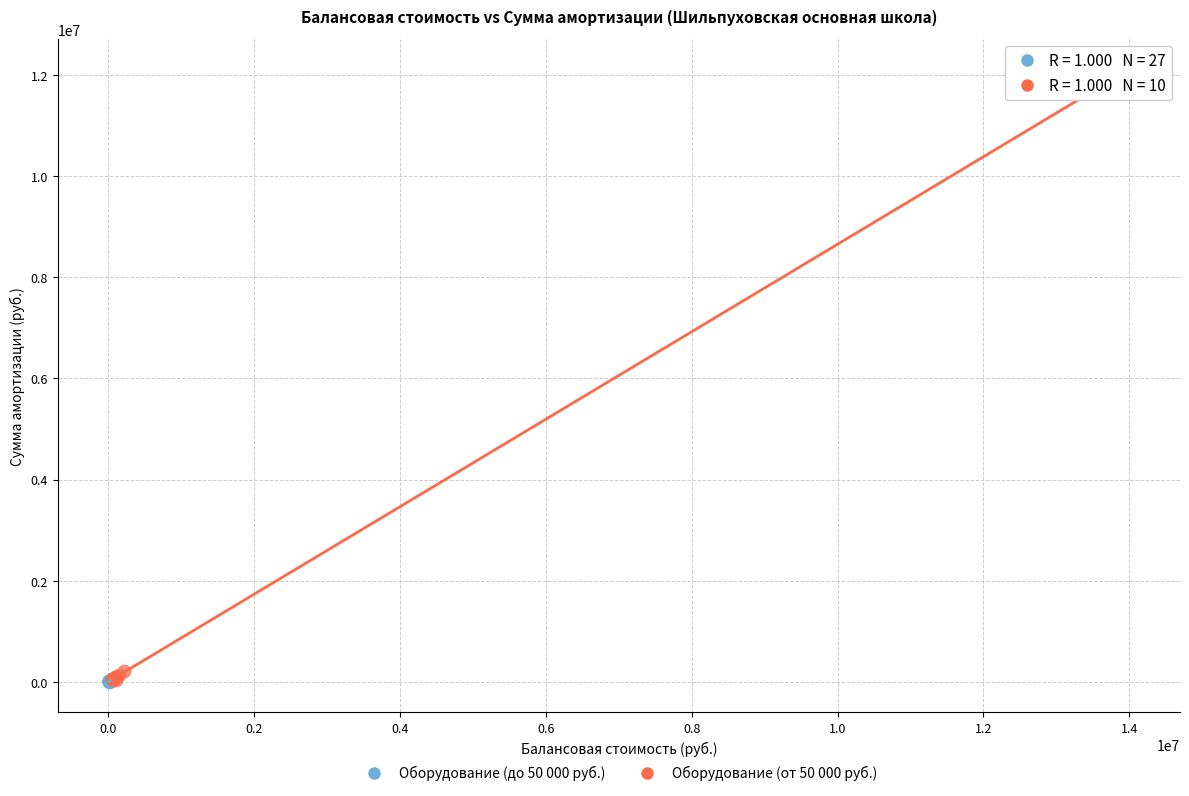

Which series has the largest Y range (max minus min)?

Оборудование (от 50 000 руб.)